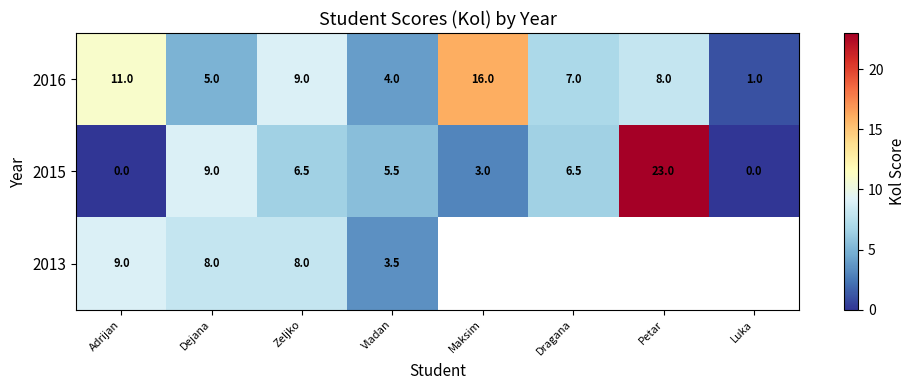

What is the difference between the maximum and minimum values in the 2016 series?

15.0